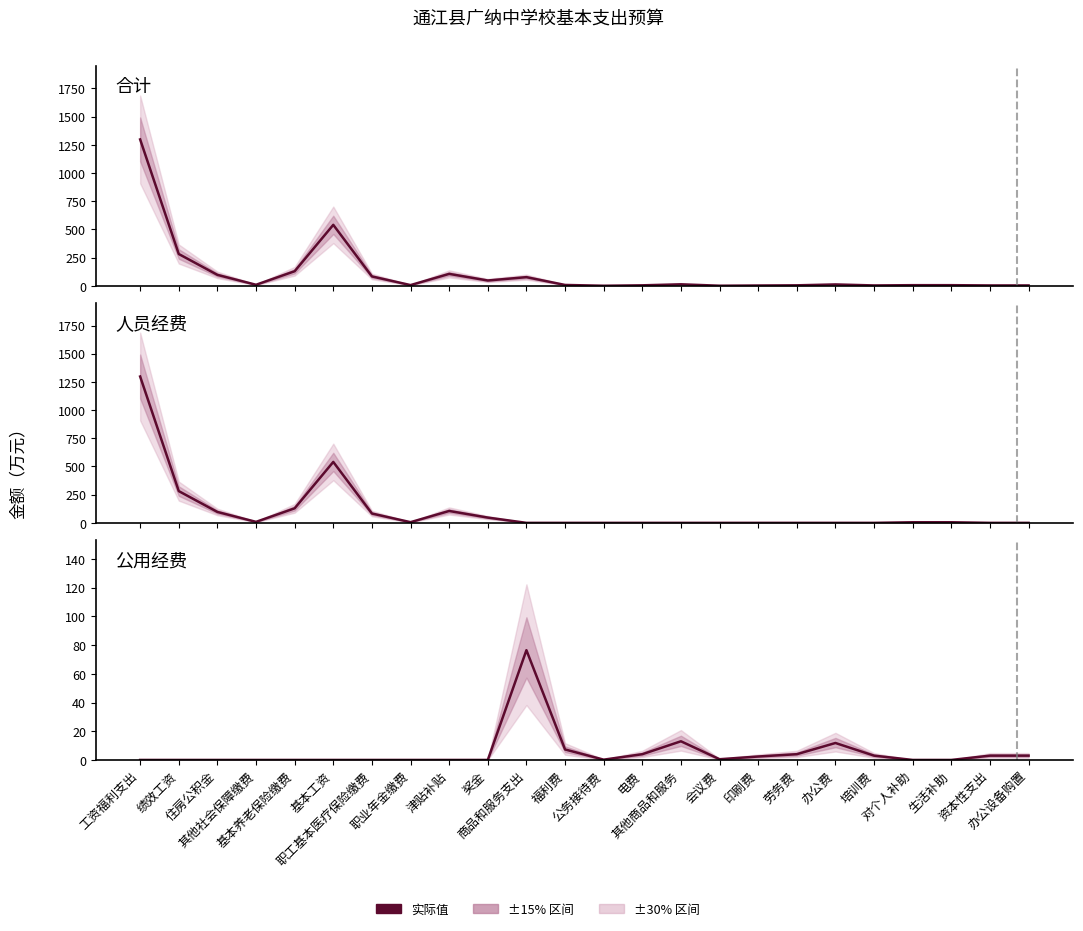

True or false: 公用经费 has a value of 0.0 at 奖金.

True